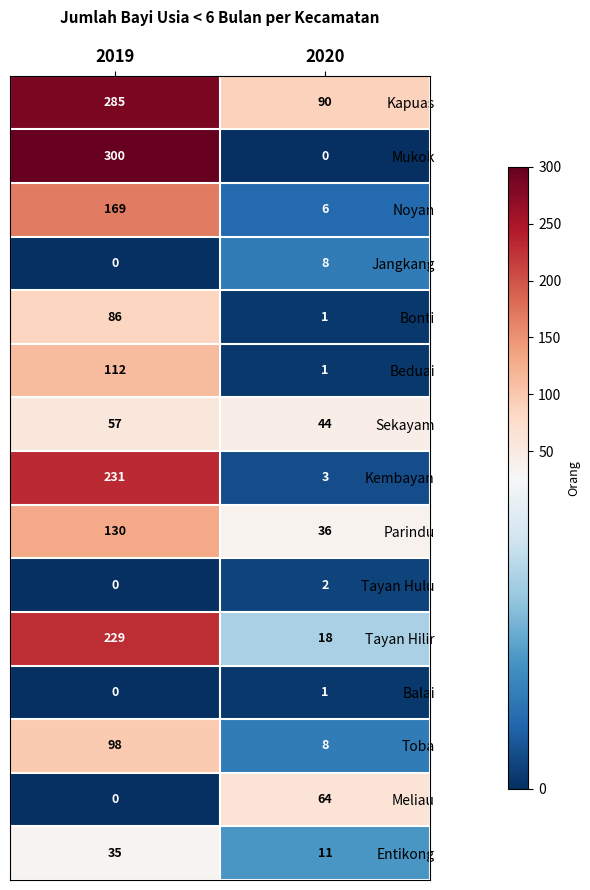

True or false: Tayan Hulu has a value of 1 at 2019.

False